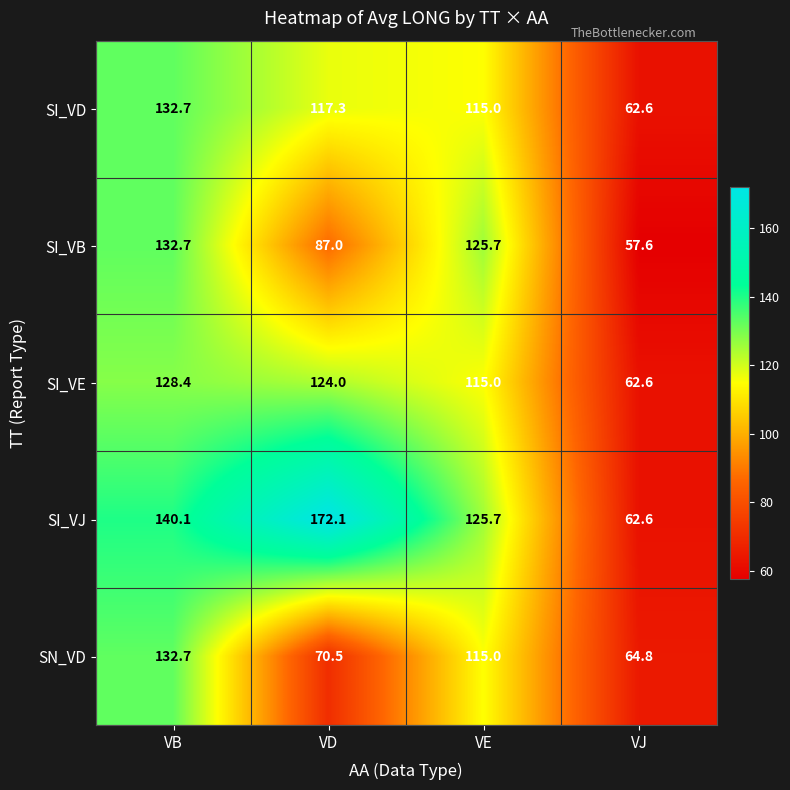

What is the highest value of the SI_VB series?

132.7